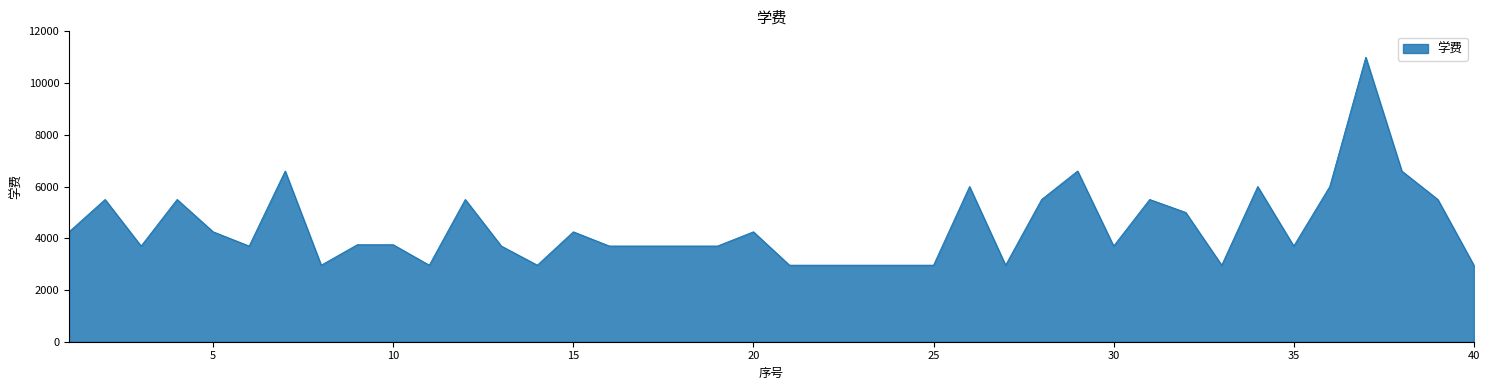

What is the minimum value shown in the chart?

2960